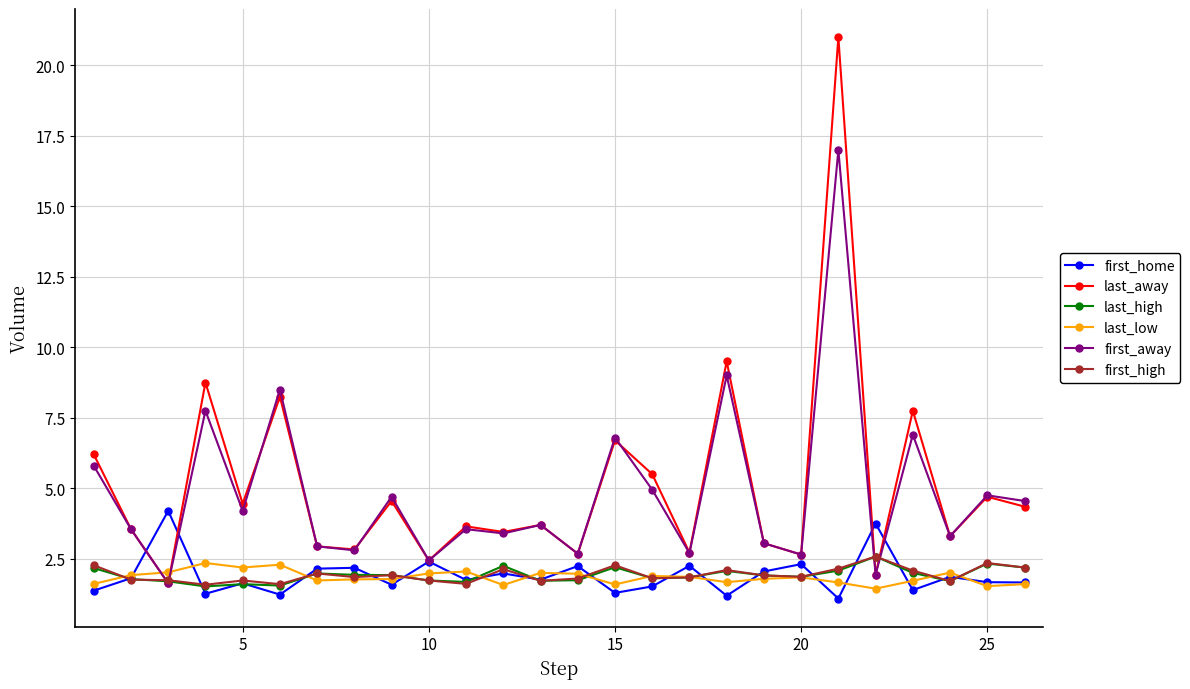

What is the value of the last_away point at the 14th from the left?

2.7